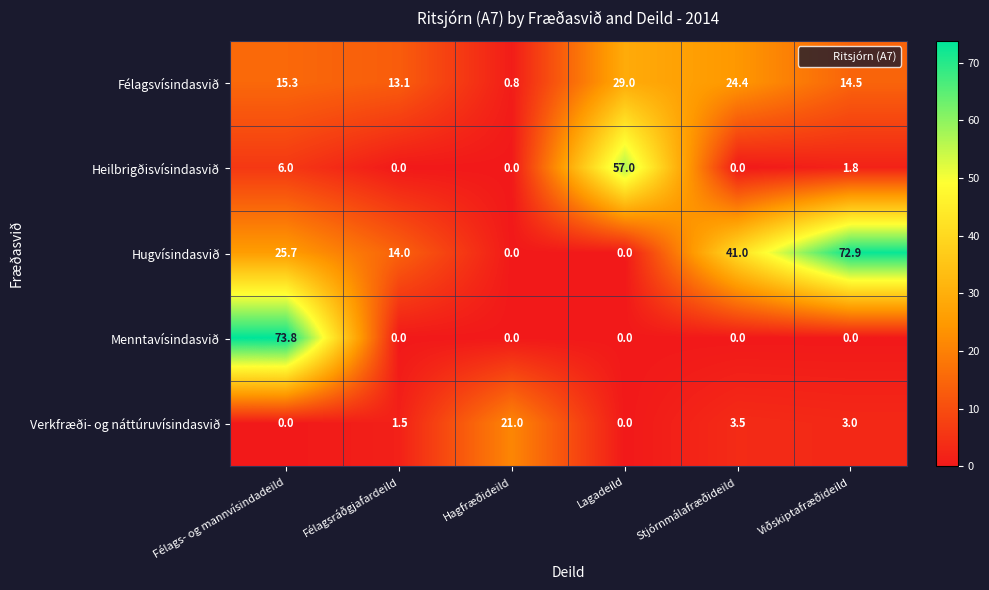

Rank the series at Viðskiptafræðideild from lowest to highest value.

Menntavísindasvið, Heilbrigðisvísindasvið, Verkfræði- og náttúruvísindasvið, Félagsvísindasvið, Hugvísindasvið